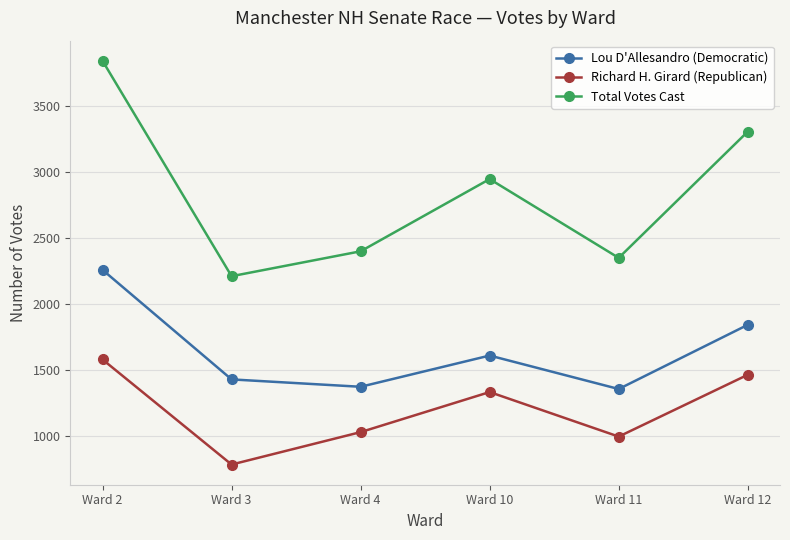

True or false: Richard H. Girard (Republican) and Lou D'Allesandro (Democratic) cross at least once.

False